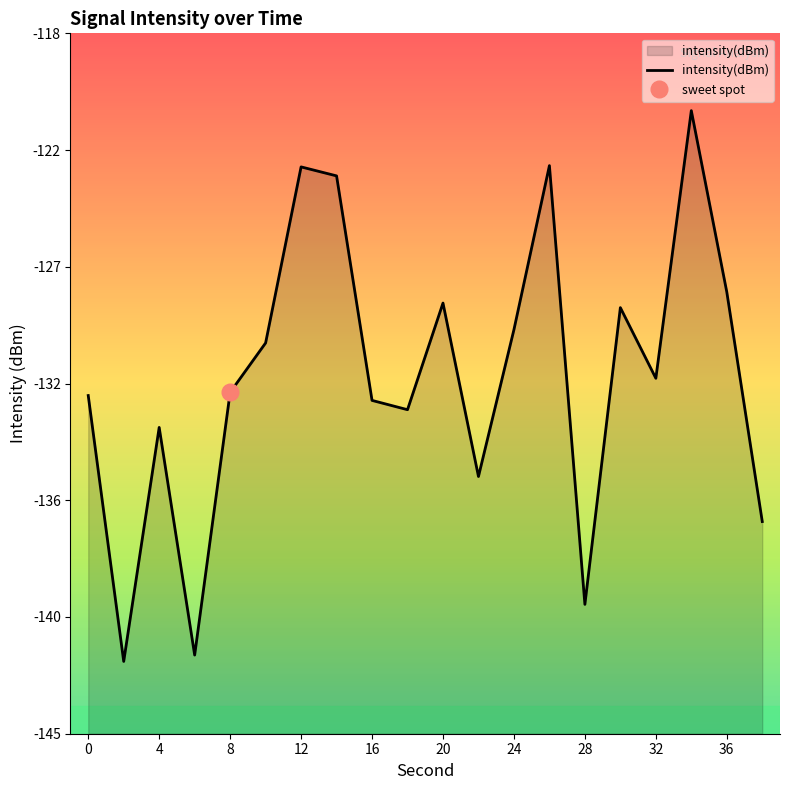

What is the sum of all values?

-2624.1